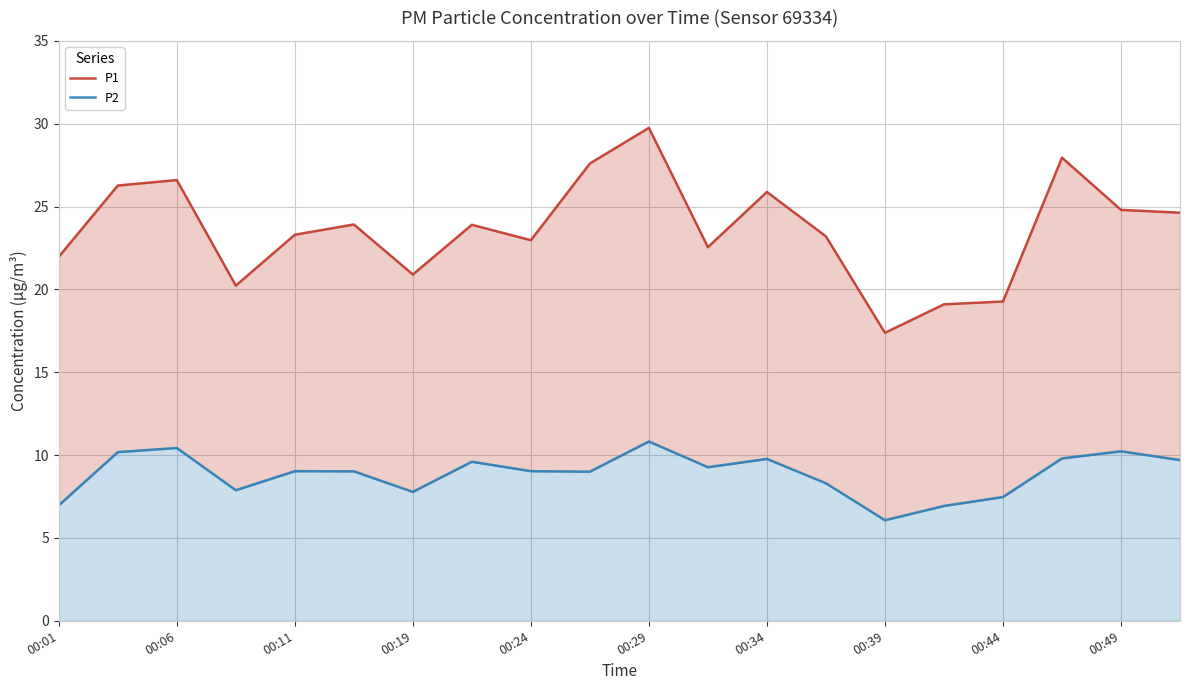

How many distinct data groups are displayed?

2